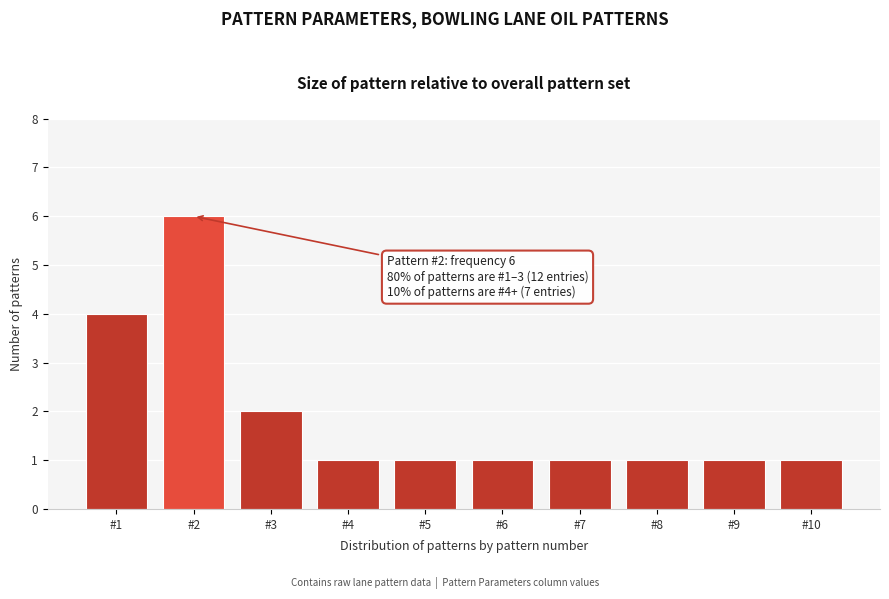

Reading right to left, what are all the values shown in this chart?

#10=1	#9=1	#8=1	#7=1	#6=1	#5=1	#4=1	#3=2	#2=6	#1=4